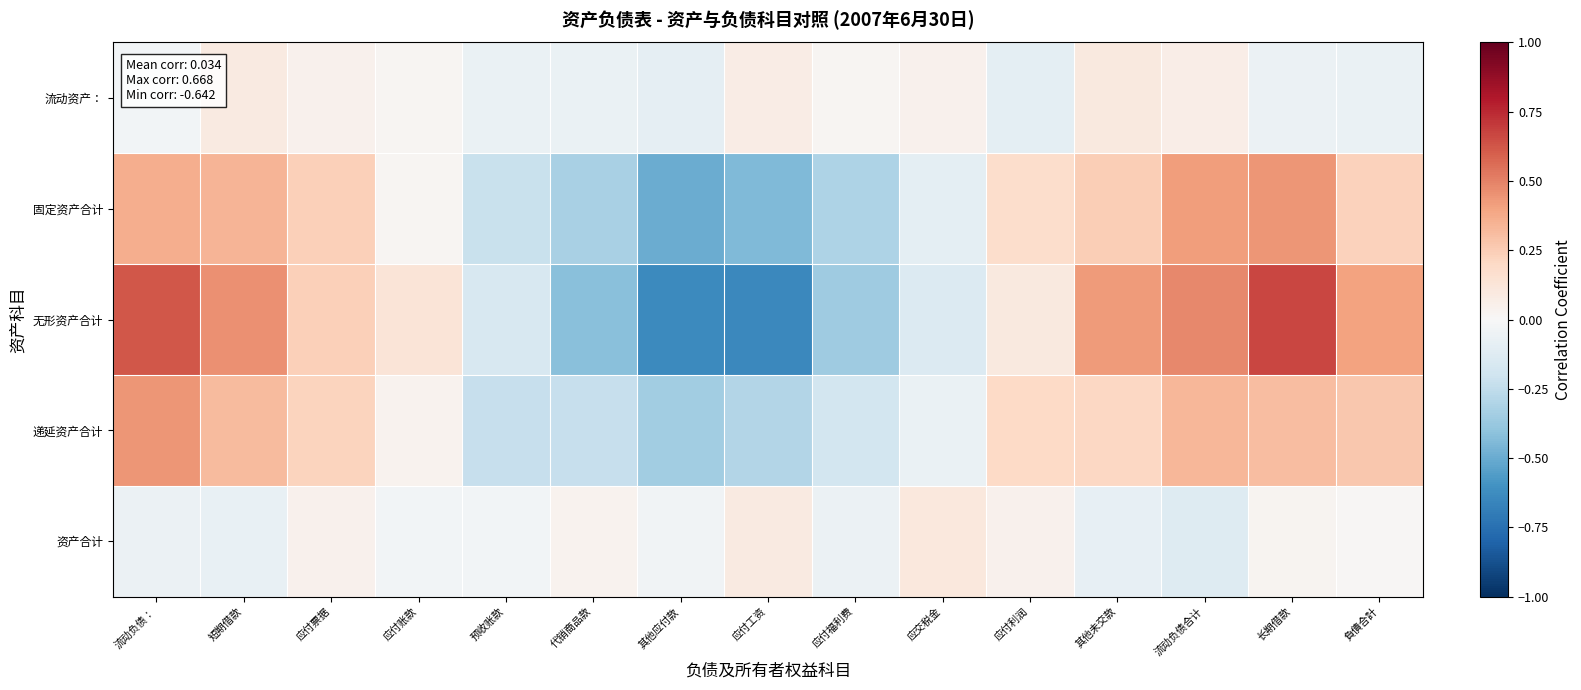

Reading left to right, what are all the values shown in this chart?

流动资产：: 流动负债：=-0.0	短期借款=0.1	应付票据=0.0	应付账款=0.0	预收账款=-0.1	代销商品款=-0.1	其他应付款=-0.1	应付工资=0.1	应付福利费=0.0	应交税金=0.0	应付利润=-0.1	其他未交款=0.1	流动负债合计=0.1	长期借款=-0.1	負債合計=-0.1
固定资产合计: 流动负债：=0.4	短期借款=0.3	应付票据=0.2	应付账款=0.0	预收账款=-0.2	代销商品款=-0.3	其他应付款=-0.5	应付工资=-0.4	应付福利费=-0.3	应交税金=-0.1	应付利润=0.2	其他未交款=0.2	流动负债合计=0.4	长期借款=0.4	負債合計=0.2
无形资产合计: 流动负债：=0.6	短期借款=0.5	应付票据=0.2	应付账款=0.1	预收账款=-0.2	代销商品款=-0.4	其他应付款=-0.6	应付工资=-0.6	应付福利费=-0.4	应交税金=-0.1	应付利润=0.1	其他未交款=0.4	流动负债合计=0.5	长期借款=0.7	負債合計=0.4
递延资产合计: 流动负债：=0.4	短期借款=0.3	应付票据=0.2	应付账款=0.0	预收账款=-0.2	代销商品款=-0.2	其他应付款=-0.3	应付工资=-0.3	应付福利费=-0.2	应交税金=-0.1	应付利润=0.2	其他未交款=0.2	流动负债合计=0.3	长期借款=0.3	負債合計=0.3
资产合计: 流动负债：=-0.1	短期借款=-0.1	应付票据=0.0	应付账款=-0.0	预收账款=-0.0	代销商品款=0.0	其他应付款=-0.0	应付工资=0.1	应付福利费=-0.1	应交税金=0.1	应付利润=0.0	其他未交款=-0.1	流动负债合计=-0.1	长期借款=0.0	負債合計=0.0